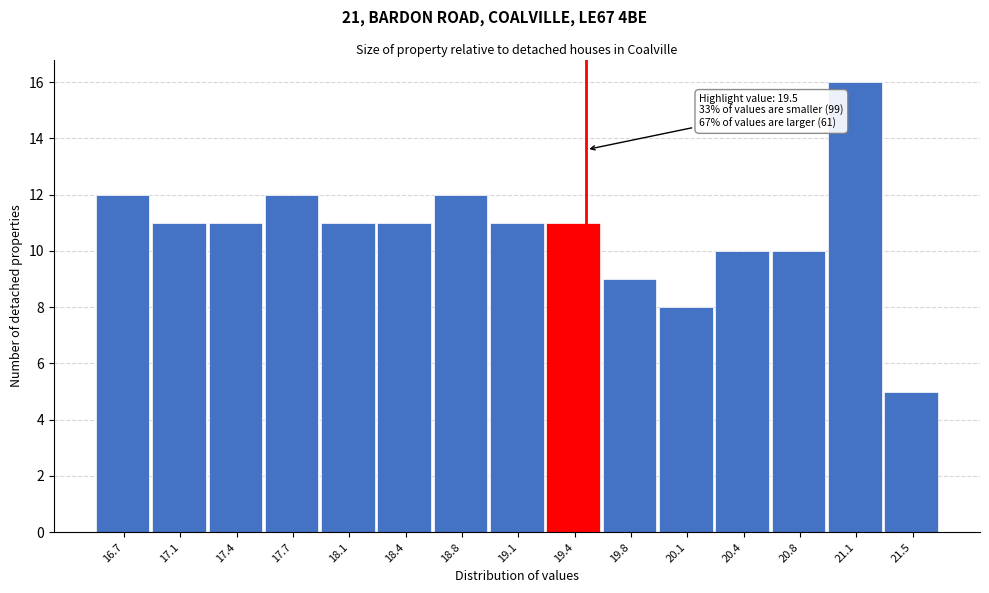

Which range on the x-axis has the tallest bar?

20.95 to 21.30